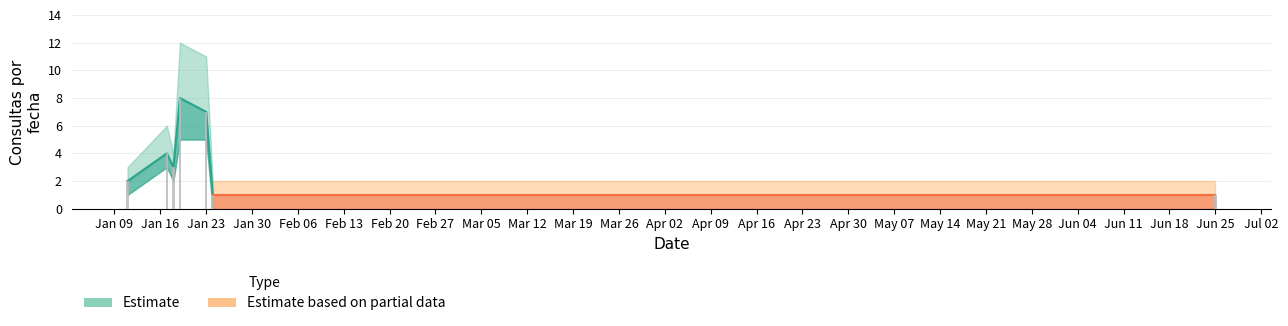

What is the minimum value for mid?

1